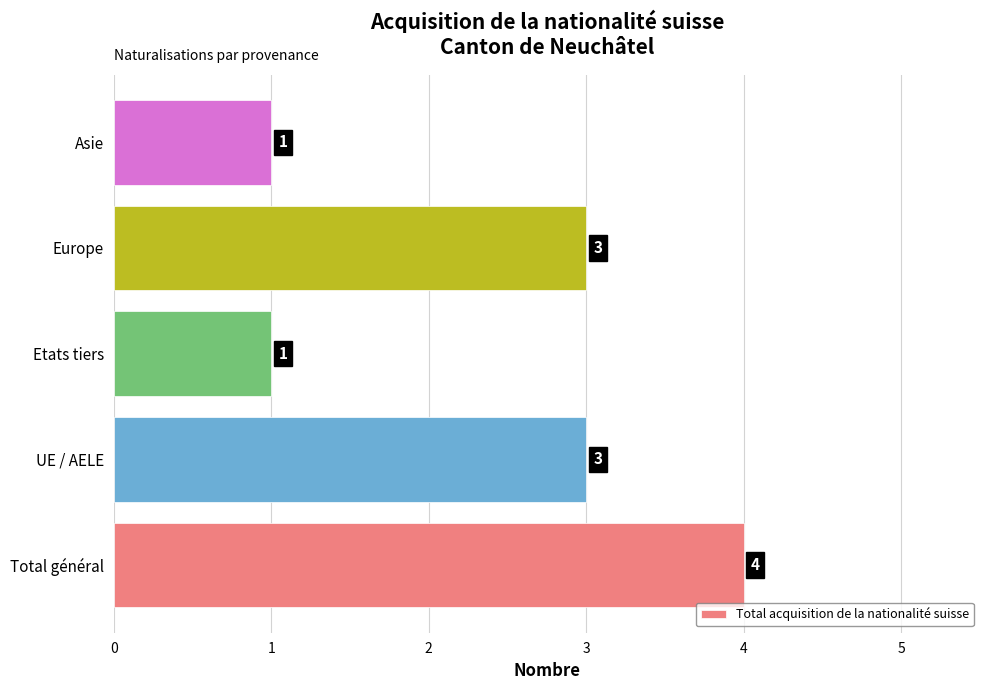

The value at Etats tiers is 1. True or false?

True